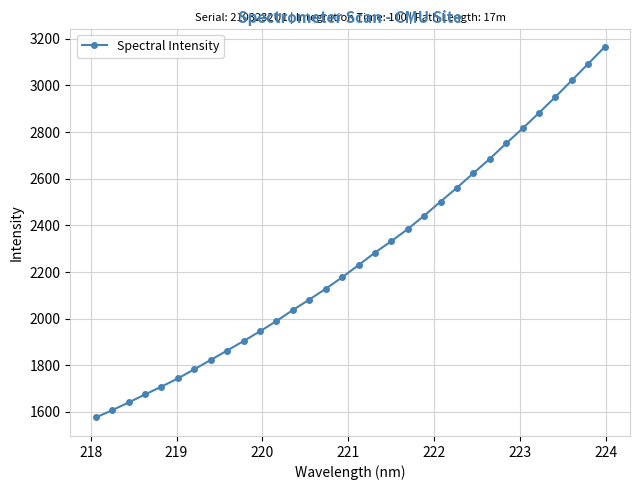

What is the value of the 21st point from the left?

2441.5